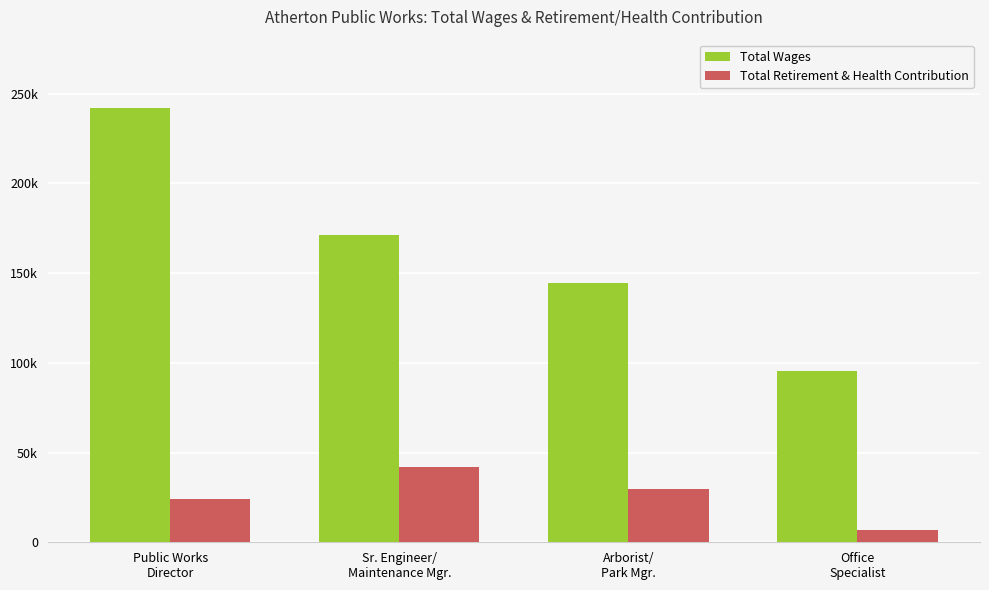

Where does the Total Wages series first go above 171265?

Public Works
Director